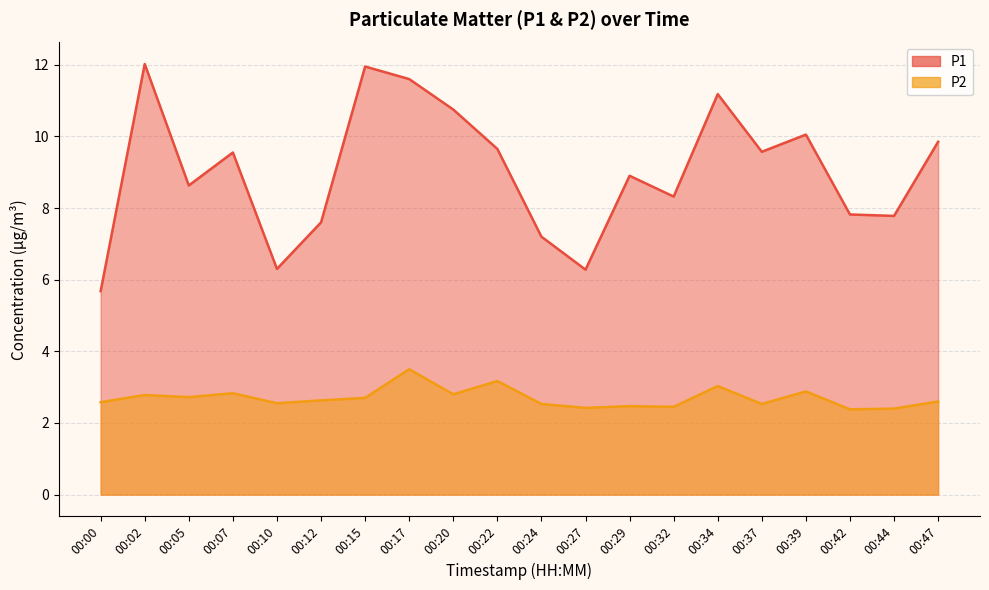

Reading right to left, what are all the values shown in this chart?

P1: 00:47=9.8	00:44=7.8	00:42=7.8	00:39=10.1	00:37=9.6	00:34=11.2	00:32=8.3	00:29=8.9	00:27=6.3	00:24=7.2	00:22=9.7	00:20=10.8	00:17=11.6	00:15=11.9	00:12=7.6	00:10=6.3	00:07=9.6	00:05=8.6	00:02=12.0	00:00=5.7
P2: 00:47=2.6	00:44=2.4	00:42=2.4	00:39=2.9	00:37=2.5	00:34=3.0	00:32=2.5	00:29=2.5	00:27=2.4	00:24=2.5	00:22=3.2	00:20=2.8	00:17=3.5	00:15=2.7	00:12=2.6	00:10=2.5	00:07=2.8	00:05=2.7	00:02=2.8	00:00=2.6